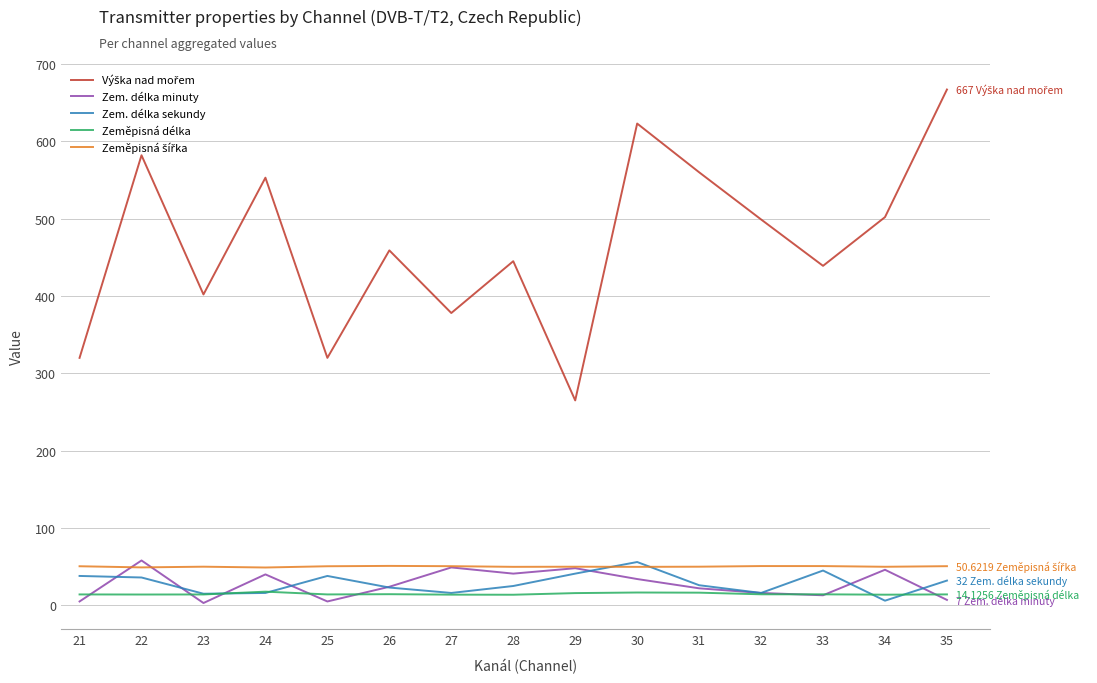

What is the greatest value displayed?

667.0